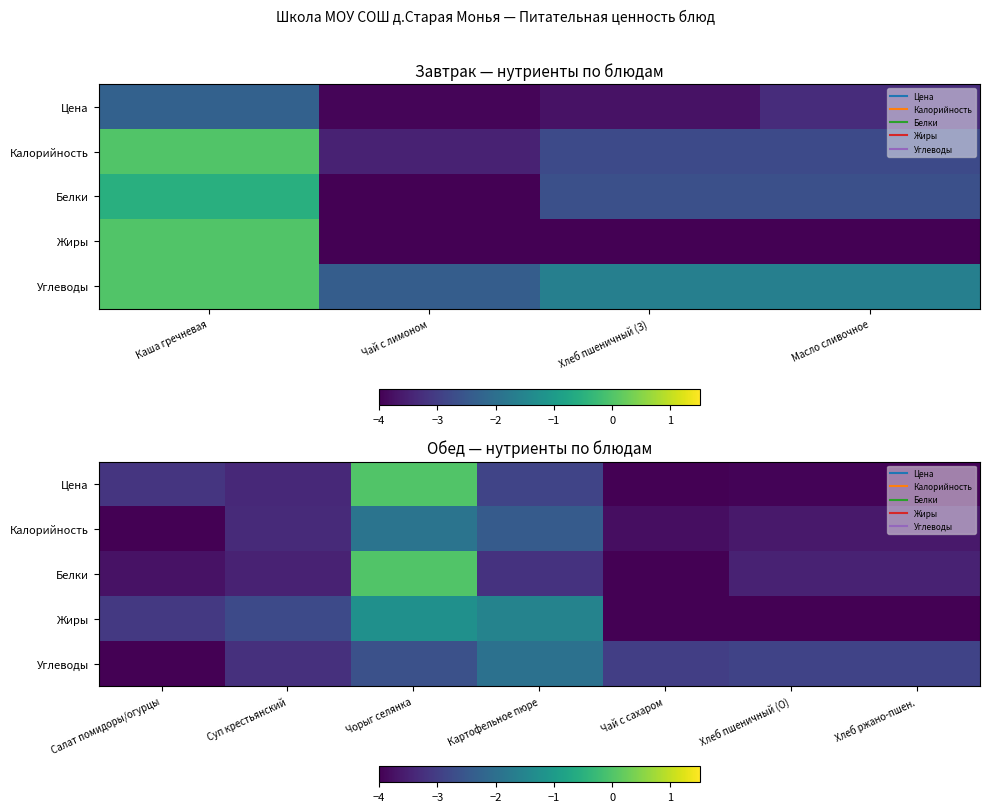

At how many categories does at least one series exceed -2?

2